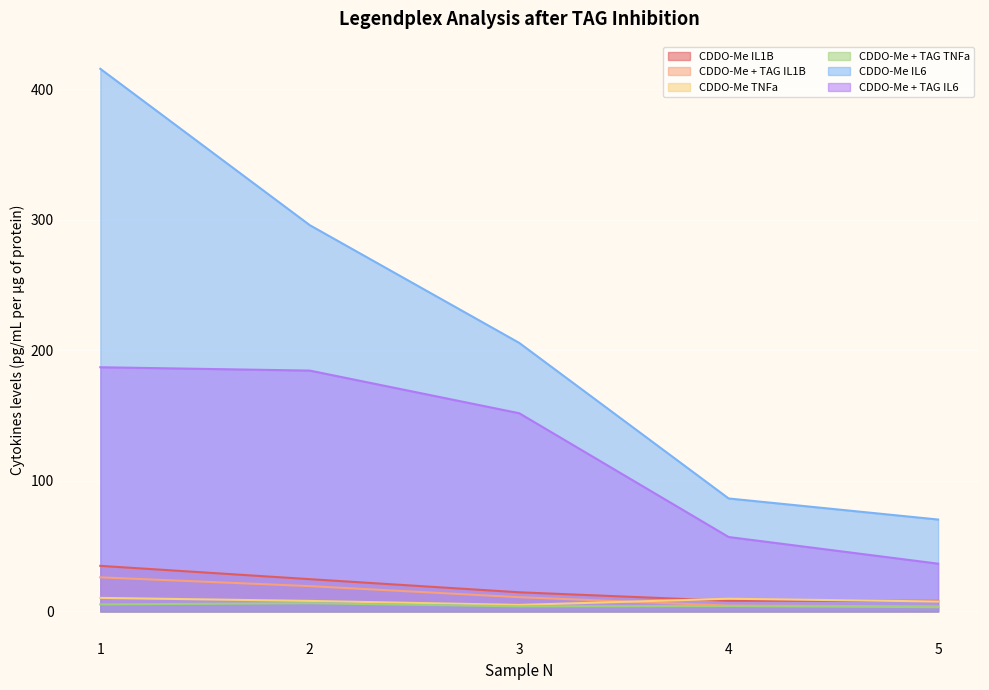

What is the smallest value displayed?

3.3